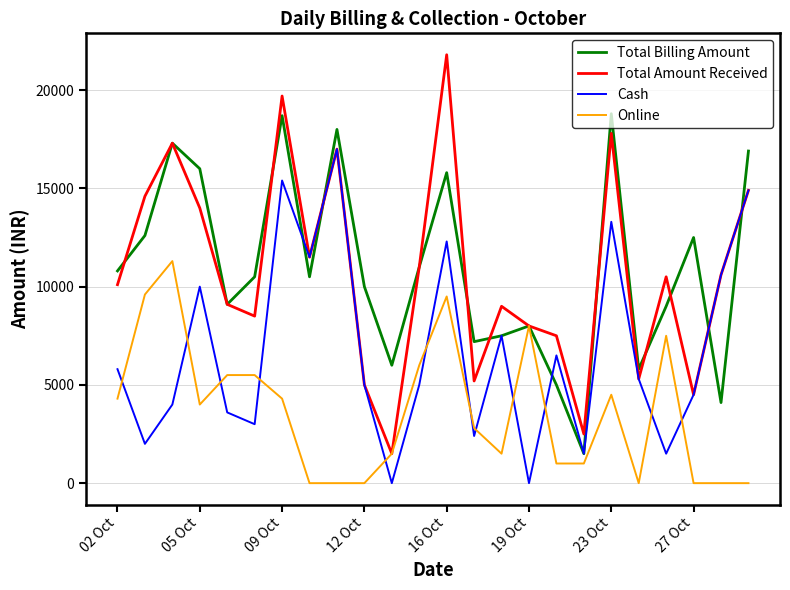

Which series has the largest range (max minus min)?

Total Amount Received